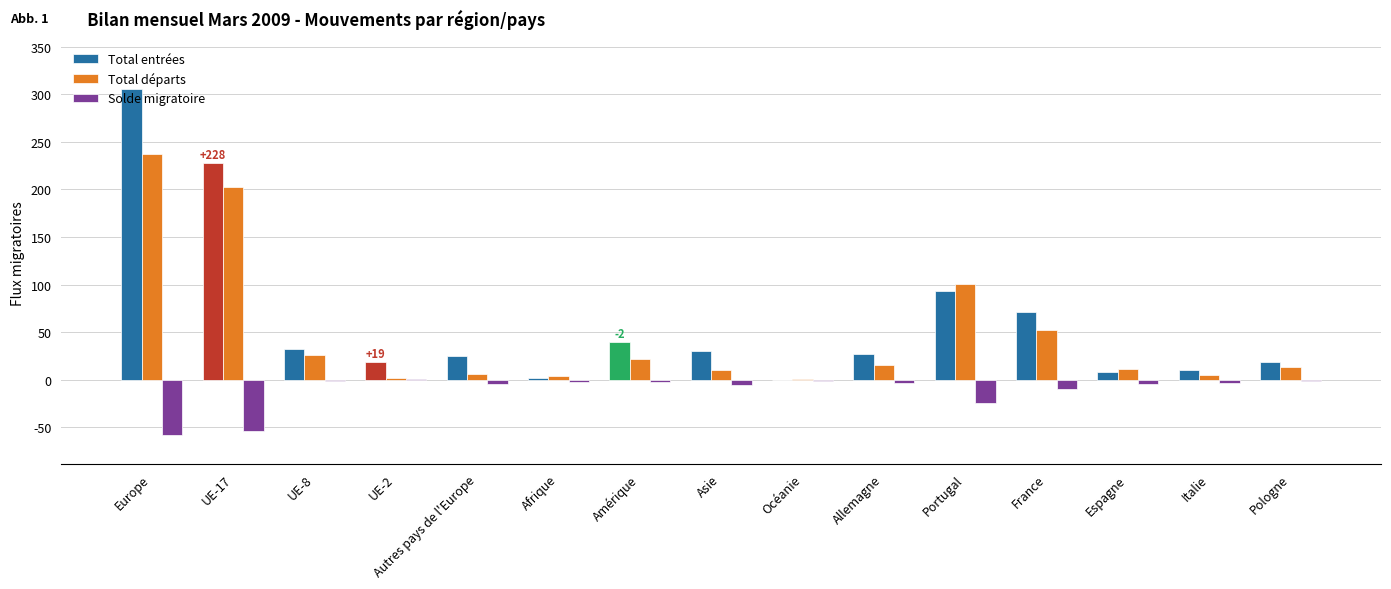

What is the maximum value for Total entrées?

305